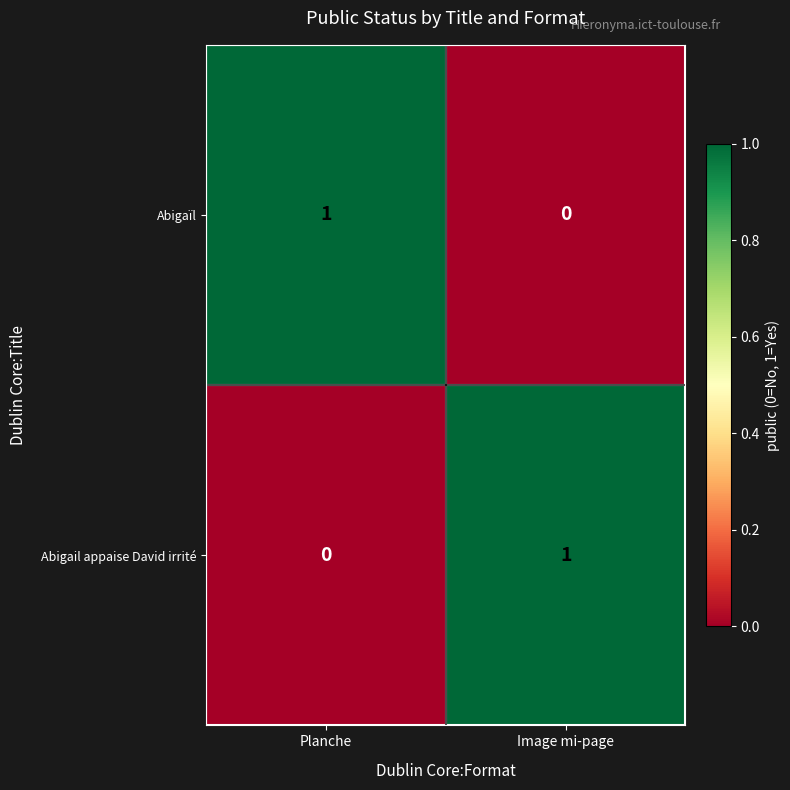

Is it true that Abigail appaise David irrité equals 0 at Planche?

True